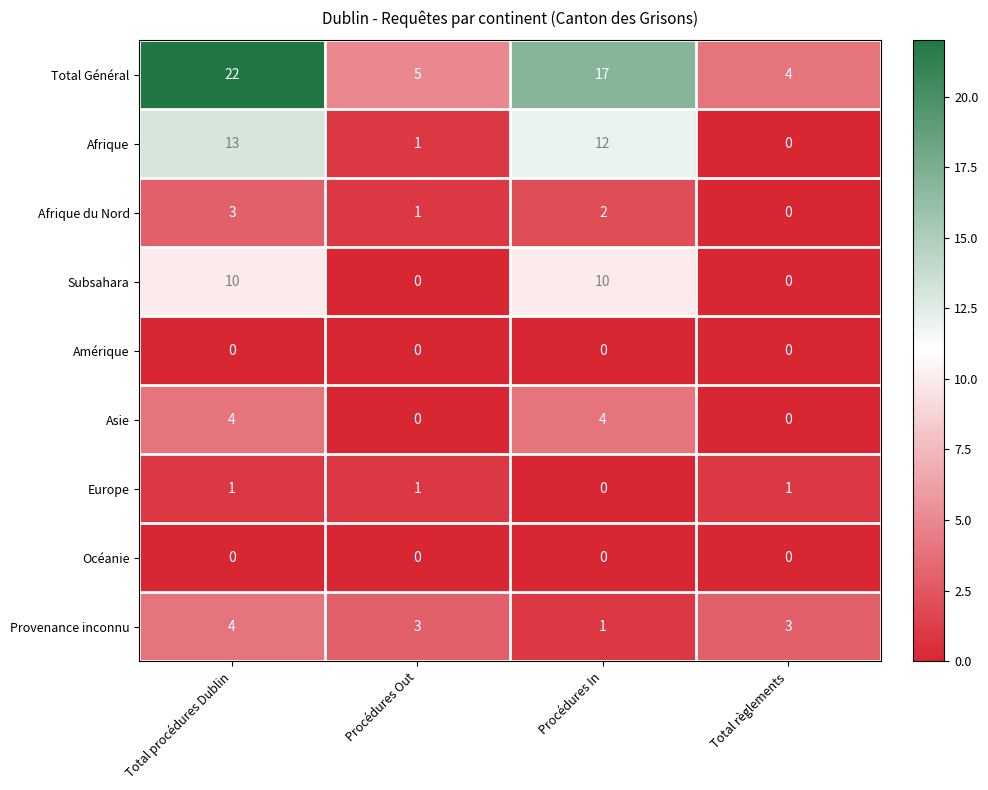

What is the spread (max minus min) of values at Total procédures Dublin?

22